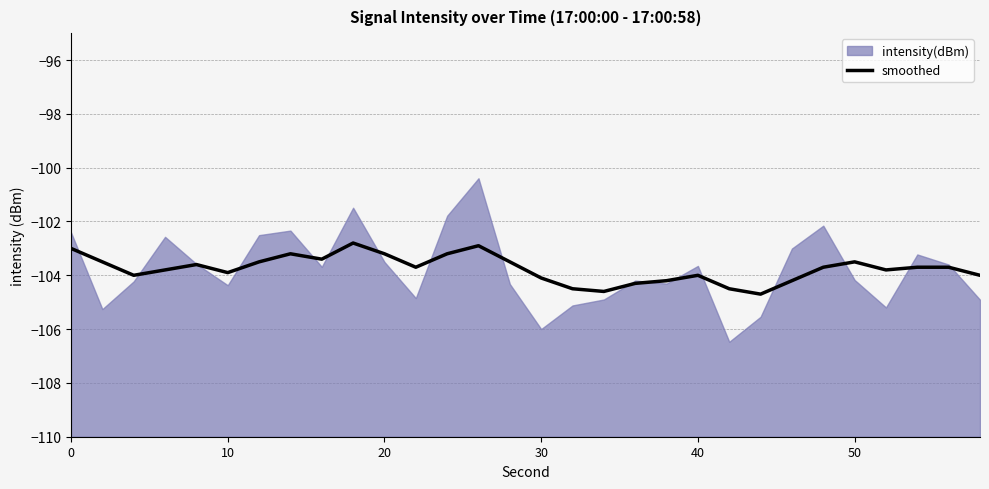

The value of smoothed at 50 is -35.4. True or false?

False